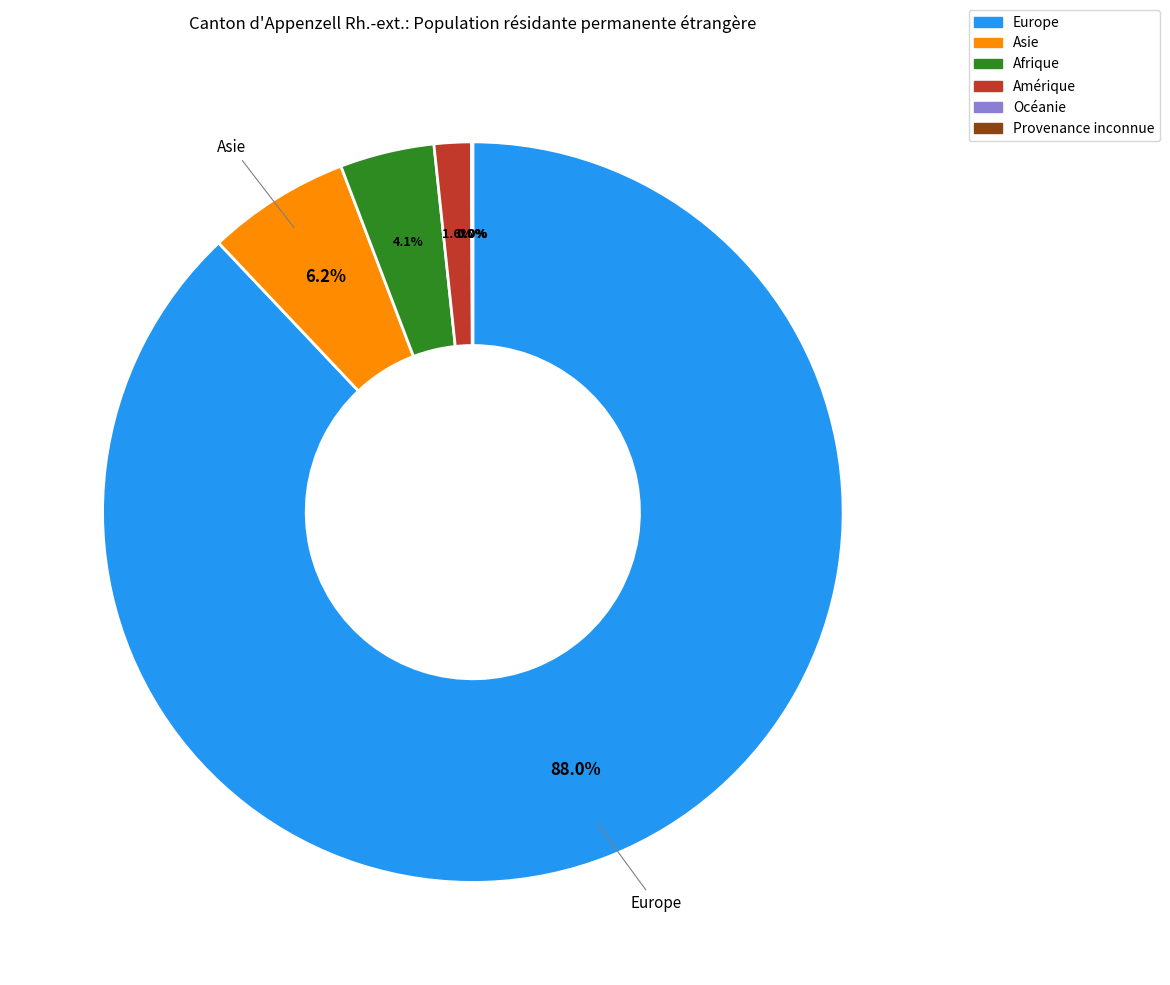

To the nearest percent, what is the difference between the largest and smallest slice percentages?

88%